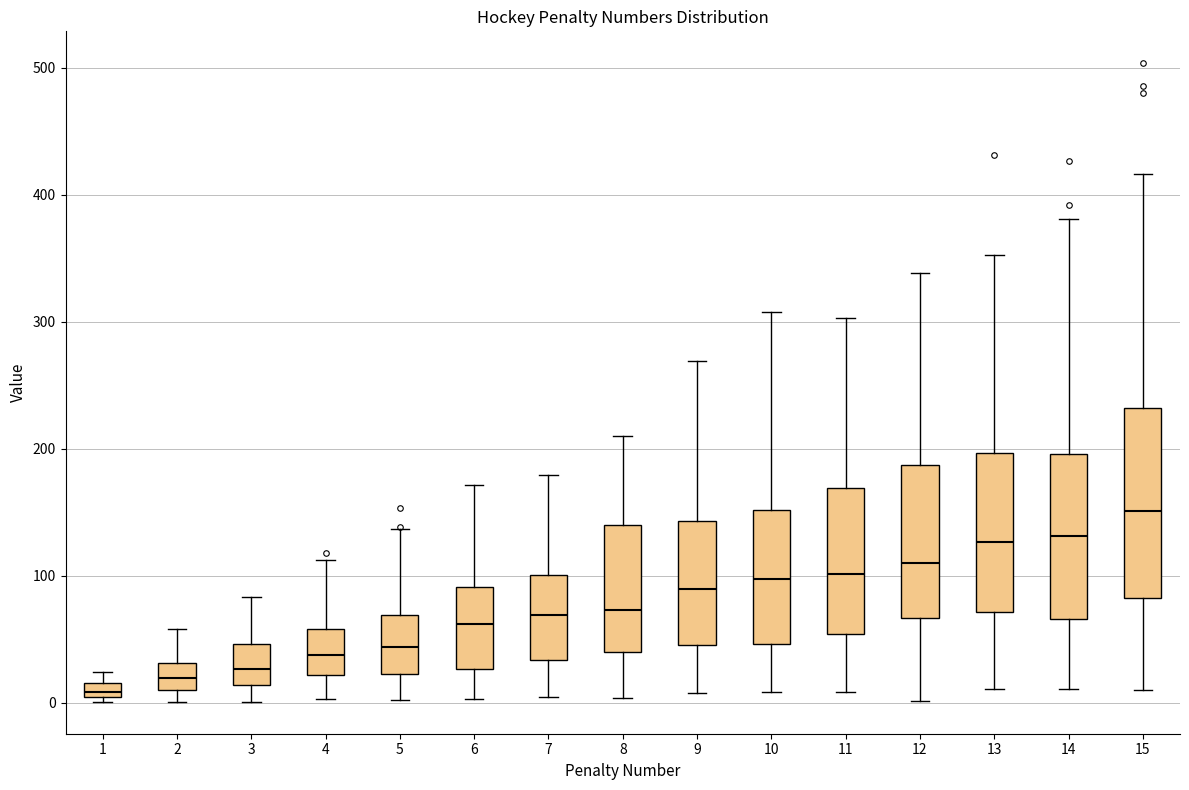

Which box's median line is the lowest?

1